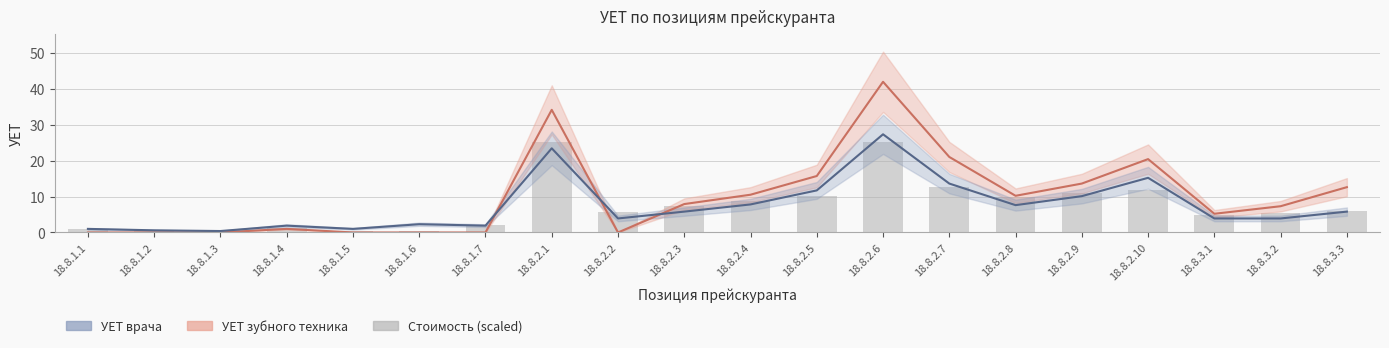

Is the value of Стоимость (scaled) at 18.8.2.8 greater than the value of УЕТ врача at 18.8.2.10?

No